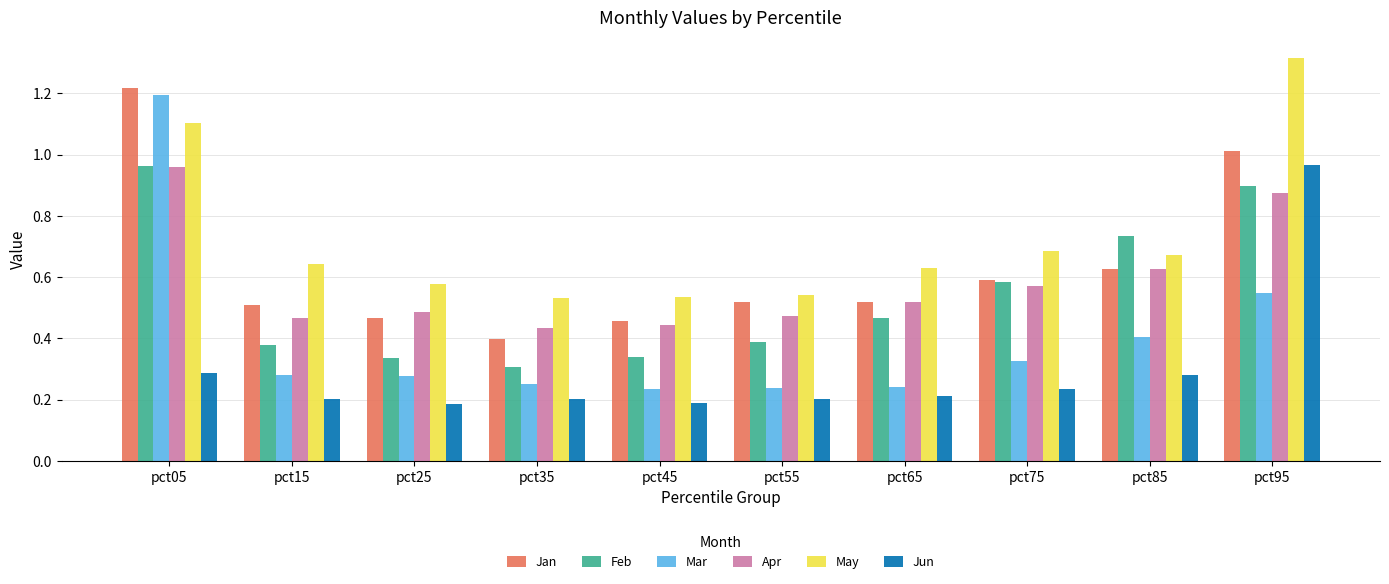

Is it true that Feb equals 0.2 at pct55?

False